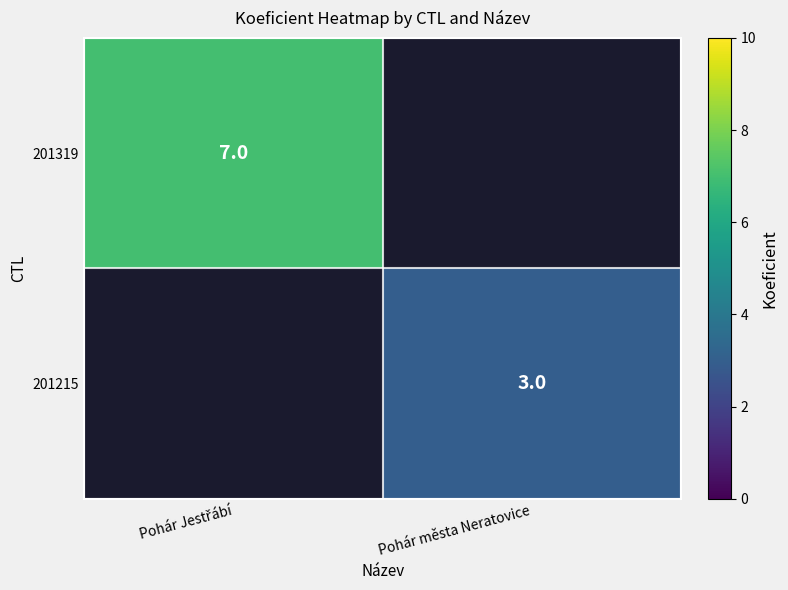

The value of 201215 at Pohár města Neratovice is 4. True or false?

False